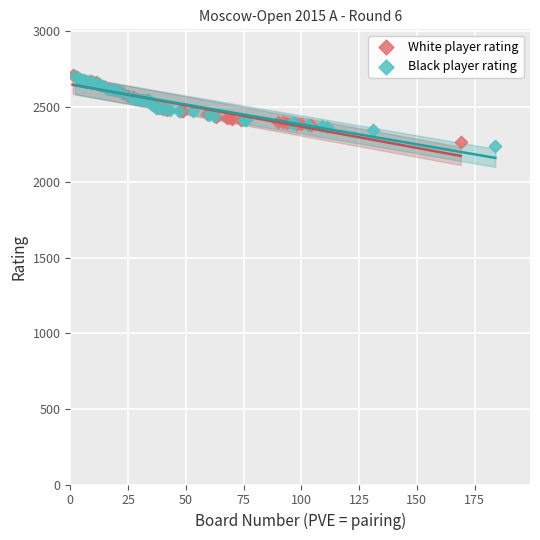

Which series reaches the minimum Y coordinate?

Black player rating